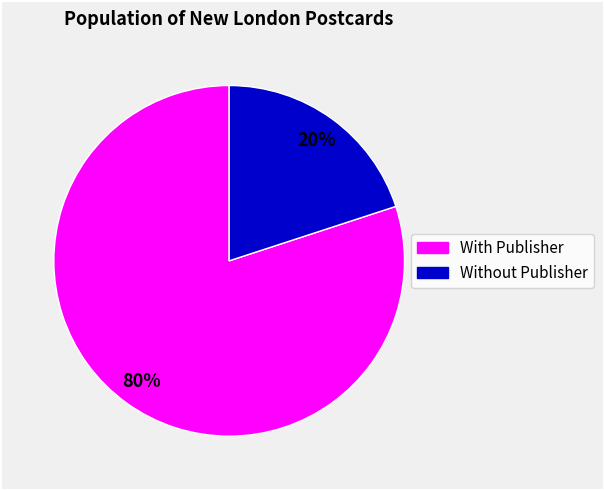

Does any single category account for the majority?

Yes